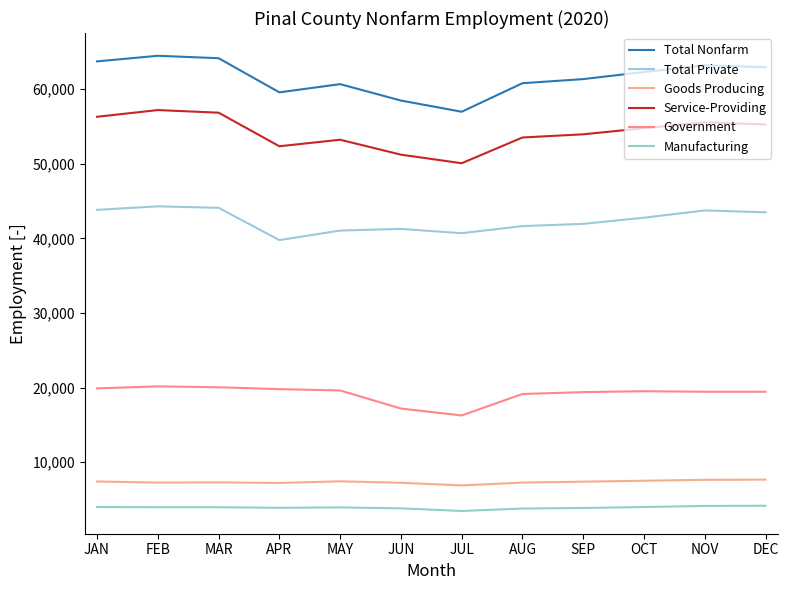

The value of Government at JUN is 4754. True or false?

False